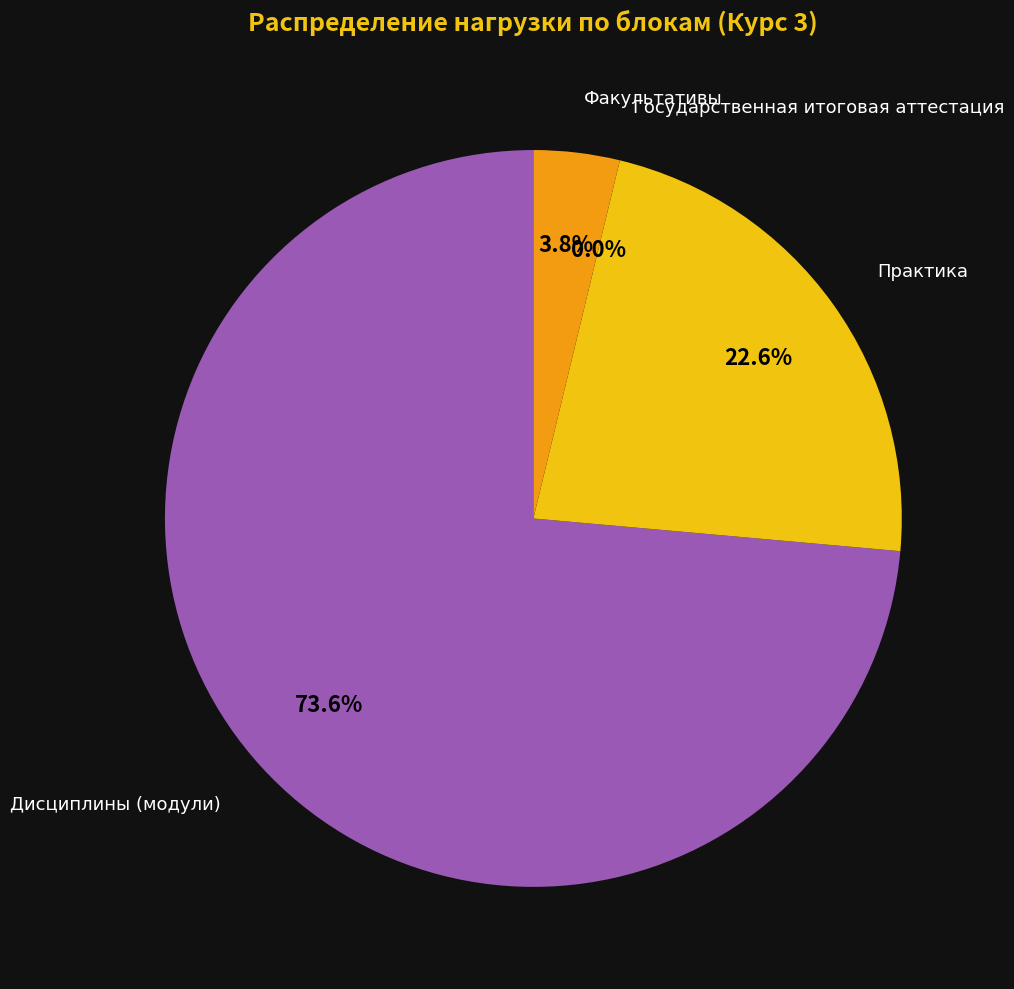

What is the majority slice?

Дисциплины (модули)